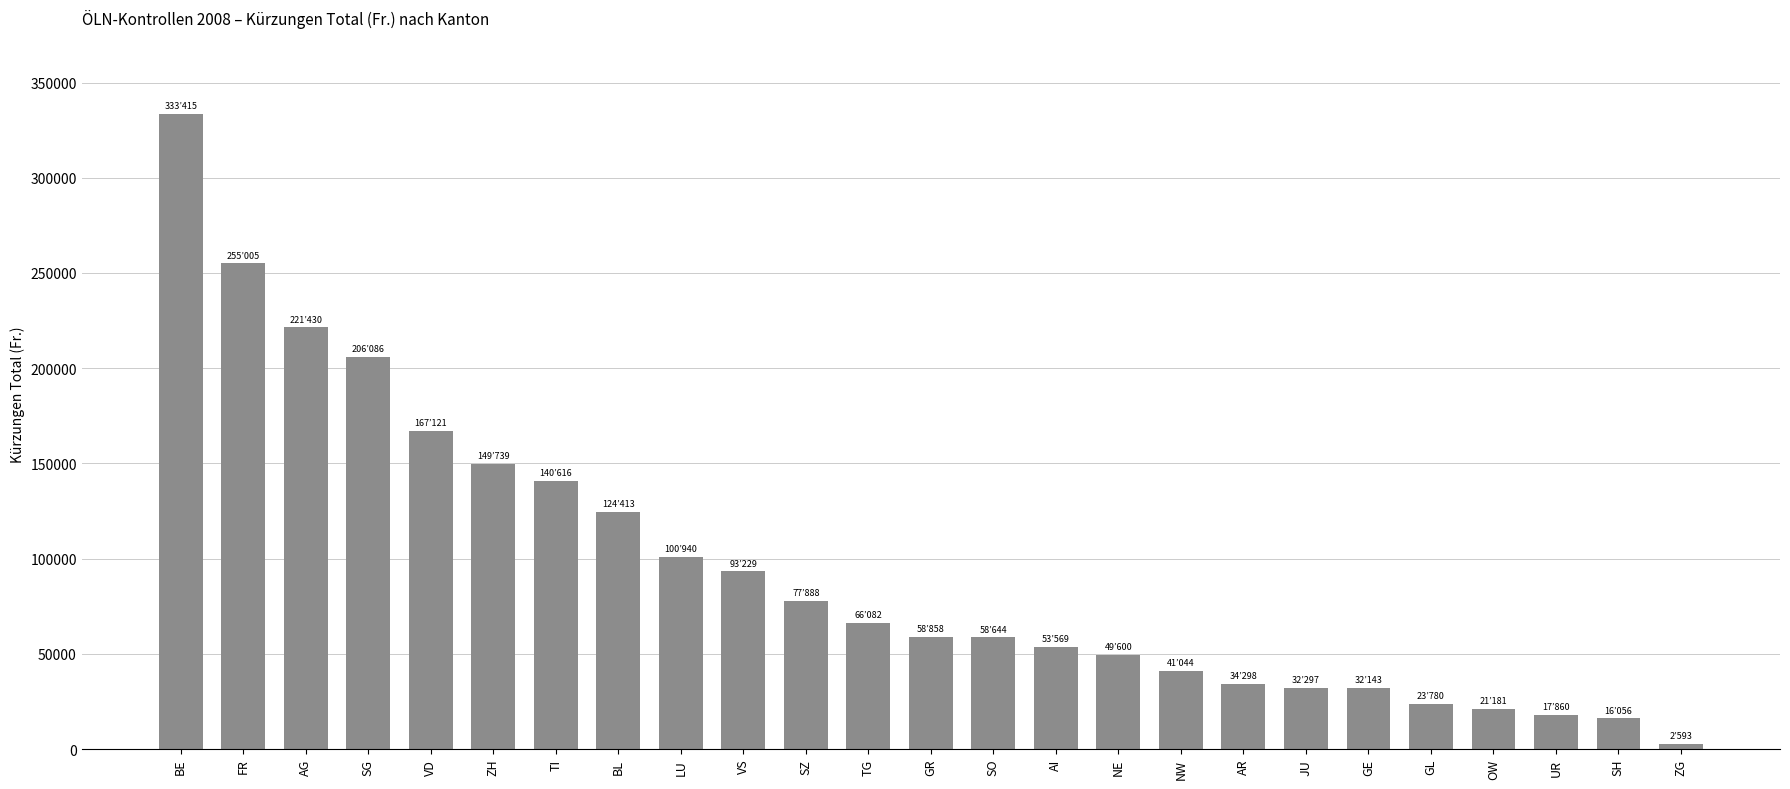

Read the value at AI.

53569.0